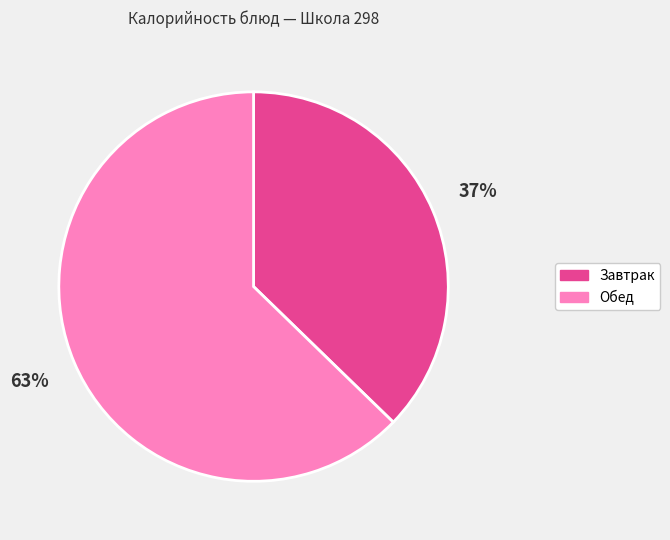

Is there a majority slice in this chart?

Yes